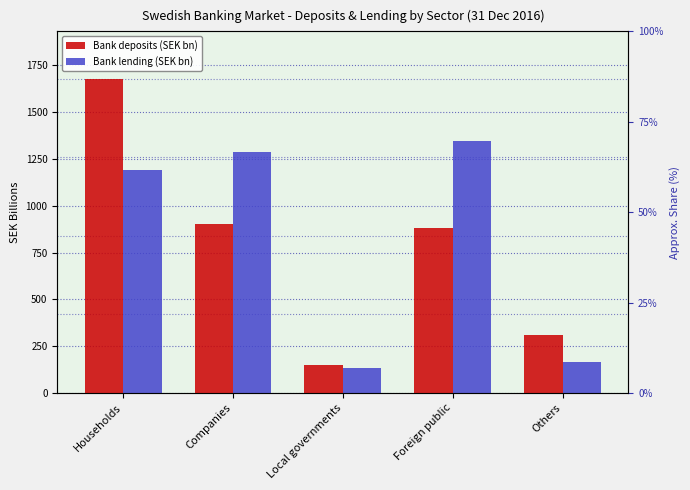

Which category has the highest value across all series?

Households